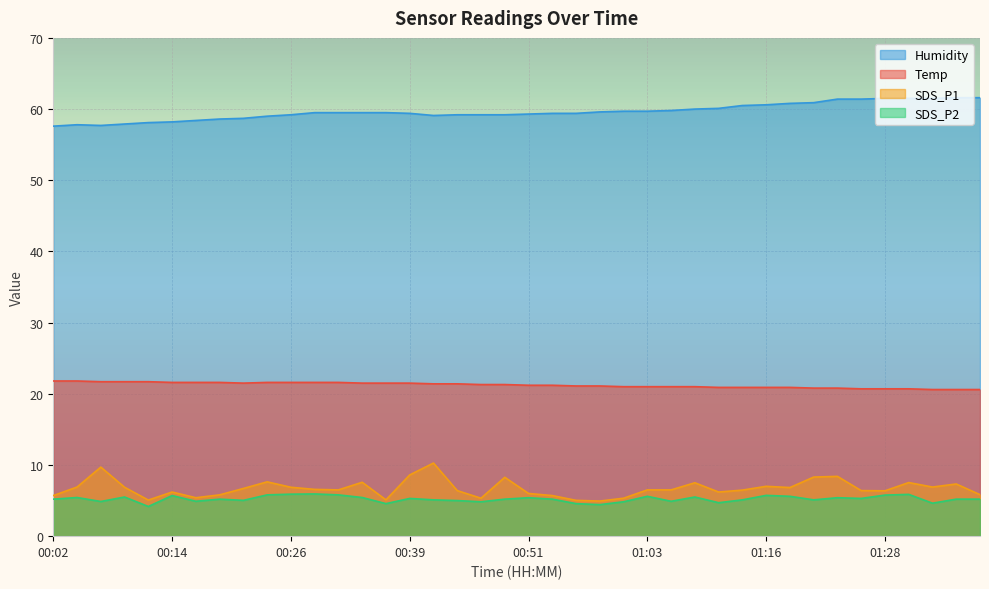

Between 01:18 and 01:33, which series saw the biggest shift?

SDS_P2